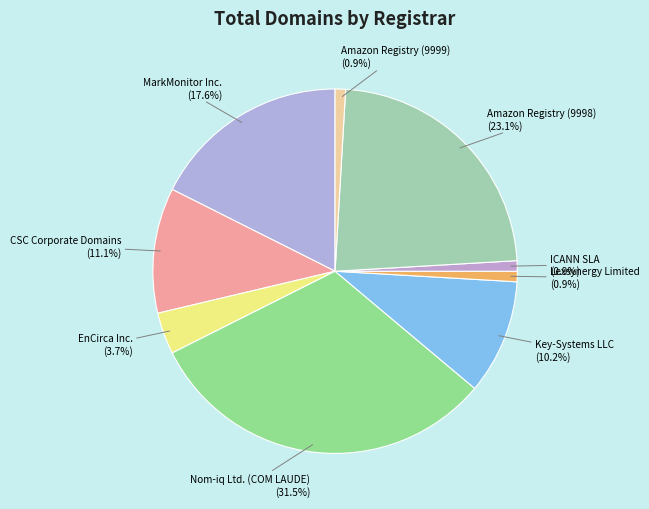

Combined, do Key-Systems LLC and Nom-iq Ltd. (COM LAUDE) account for over 50%?

No